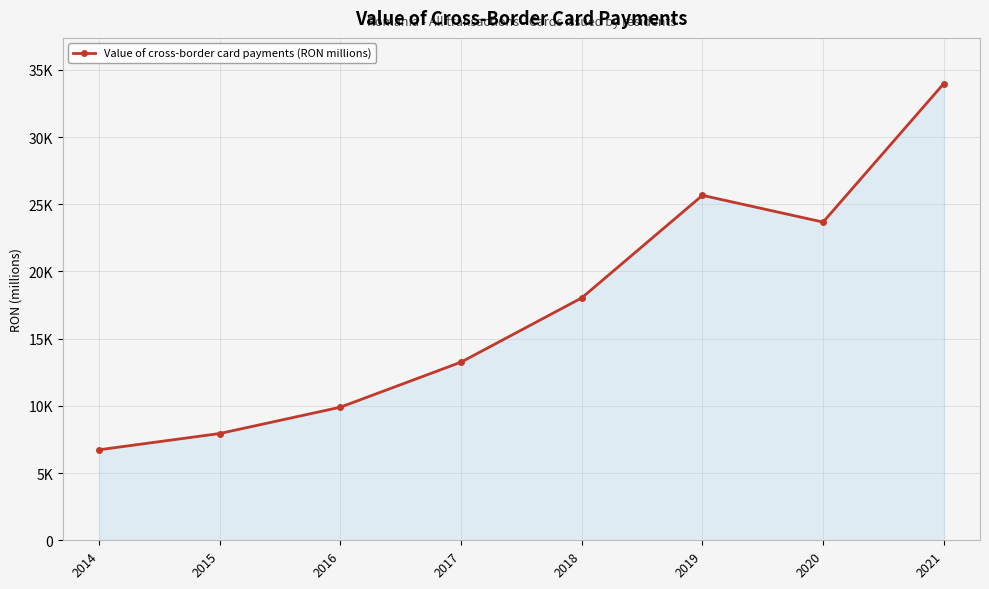

What is the change in value from 2019 to 2021?

+8317.7